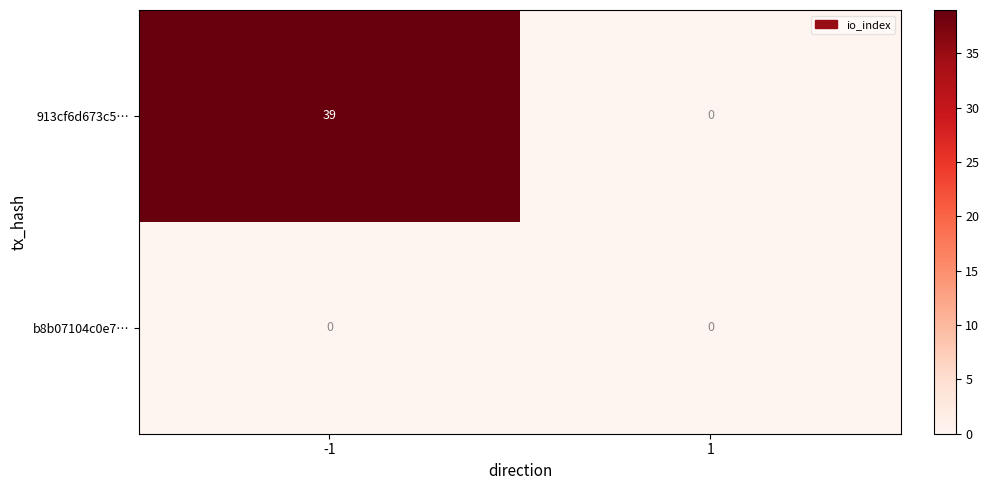

What is the greatest value displayed?

39